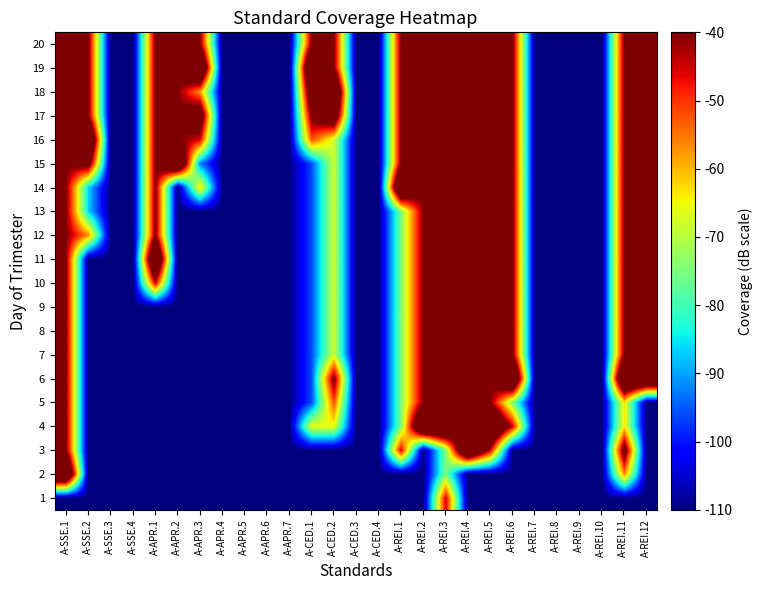

Reading left to right, extract all data points from this chart.

1: A-SSE.1=-110.0	A-SSE.2=-110.0	A-SSE.3=-110.0	A-SSE.4=-110.0	A-APR.1=-110.0	A-APR.2=-110.0	A-APR.3=-110.0	A-APR.4=-110.0	A-APR.5=-110.0	A-APR.6=-110.0	A-APR.7=-110.0	A-CED.1=-110.0	A-CED.2=-110.0	A-CED.3=-110.0	A-CED.4=-110.0	A-REI.1=-110.0	A-REI.2=-110.0	A-REI.3=-45.0	A-REI.4=-110.0	A-REI.5=-110.0	A-REI.6=-110.0	A-REI.7=-110.0	A-REI.8=-110.0	A-REI.9=-110.0	A-REI.10=-110.0	A-REI.11=-110.0	A-REI.12=-110.0
2: A-SSE.1=-10.0	A-SSE.2=-110.0	A-SSE.3=-110.0	A-SSE.4=-110.0	A-APR.1=-110.0	A-APR.2=-110.0	A-APR.3=-110.0	A-APR.4=-110.0	A-APR.5=-110.0	A-APR.6=-110.0	A-APR.7=-110.0	A-CED.1=-110.0	A-CED.2=-110.0	A-CED.3=-110.0	A-CED.4=-110.0	A-REI.1=-110.0	A-REI.2=-110.0	A-REI.3=-75.0	A-REI.4=-110.0	A-REI.5=-110.0	A-REI.6=-110.0	A-REI.7=-110.0	A-REI.8=-110.0	A-REI.9=-110.0	A-REI.10=-110.0	A-REI.11=-56.7	A-REI.12=-110.0
3: A-SSE.1=-40.0	A-SSE.2=-110.0	A-SSE.3=-110.0	A-SSE.4=-110.0	A-APR.1=-110.0	A-APR.2=-110.0	A-APR.3=-110.0	A-APR.4=-110.0	A-APR.5=-110.0	A-APR.6=-110.0	A-APR.7=-110.0	A-CED.1=-110.0	A-CED.2=-110.0	A-CED.3=-110.0	A-CED.4=-110.0	A-REI.1=-45.0	A-REI.2=-110.0	A-REI.3=-75.0	A-REI.4=-10.0	A-REI.5=-45.0	A-REI.6=-110.0	A-REI.7=-110.0	A-REI.8=-110.0	A-REI.9=-110.0	A-REI.10=-110.0	A-REI.11=-33.3	A-REI.12=-110.0
4: A-SSE.1=-40.0	A-SSE.2=-110.0	A-SSE.3=-110.0	A-SSE.4=-110.0	A-APR.1=-110.0	A-APR.2=-110.0	A-APR.3=-110.0	A-APR.4=-110.0	A-APR.5=-110.0	A-APR.6=-110.0	A-APR.7=-110.0	A-CED.1=-66.0	A-CED.2=-66.0	A-CED.3=-110.0	A-CED.4=-110.0	A-REI.1=-75.0	A-REI.2=-10.0	A-REI.3=-10.0	A-REI.4=-40.0	A-REI.5=-10.0	A-REI.6=-45.0	A-REI.7=-110.0	A-REI.8=-110.0	A-REI.9=-110.0	A-REI.10=-110.0	A-REI.11=-63.3	A-REI.12=-110.0
5: A-SSE.1=-40.0	A-SSE.2=-110.0	A-SSE.3=-110.0	A-SSE.4=-110.0	A-APR.1=-110.0	A-APR.2=-110.0	A-APR.3=-110.0	A-APR.4=-110.0	A-APR.5=-110.0	A-APR.6=-110.0	A-APR.7=-110.0	A-CED.1=-96.0	A-CED.2=-52.0	A-CED.3=-110.0	A-CED.4=-110.0	A-REI.1=-75.0	A-REI.2=-40.0	A-REI.3=-40.0	A-REI.4=-40.0	A-REI.5=-40.0	A-REI.6=-75.0	A-REI.7=-110.0	A-REI.8=-110.0	A-REI.9=-110.0	A-REI.10=-110.0	A-REI.11=-63.3	A-REI.12=-110.0
6: A-SSE.1=-40.0	A-SSE.2=-110.0	A-SSE.3=-110.0	A-SSE.4=-110.0	A-APR.1=-110.0	A-APR.2=-110.0	A-APR.3=-110.0	A-APR.4=-110.0	A-APR.5=-110.0	A-APR.6=-110.0	A-APR.7=-110.0	A-CED.1=-96.0	A-CED.2=-38.0	A-CED.3=-110.0	A-CED.4=-110.0	A-REI.1=-75.0	A-REI.2=-40.0	A-REI.3=-40.0	A-REI.4=-40.0	A-REI.5=-40.0	A-REI.6=-10.0	A-REI.7=-110.0	A-REI.8=-110.0	A-REI.9=-110.0	A-REI.10=-110.0	A-REI.11=-10.0	A-REI.12=-10.0
7: A-SSE.1=-40.0	A-SSE.2=-110.0	A-SSE.3=-110.0	A-SSE.4=-110.0	A-APR.1=-110.0	A-APR.2=-110.0	A-APR.3=-110.0	A-APR.4=-110.0	A-APR.5=-110.0	A-APR.6=-110.0	A-APR.7=-110.0	A-CED.1=-96.0	A-CED.2=-68.0	A-CED.3=-110.0	A-CED.4=-110.0	A-REI.1=-75.0	A-REI.2=-40.0	A-REI.3=-40.0	A-REI.4=-40.0	A-REI.5=-40.0	A-REI.6=-40.0	A-REI.7=-110.0	A-REI.8=-110.0	A-REI.9=-110.0	A-REI.10=-110.0	A-REI.11=-40.0	A-REI.12=-40.0
8: A-SSE.1=-40.0	A-SSE.2=-110.0	A-SSE.3=-110.0	A-SSE.4=-110.0	A-APR.1=-110.0	A-APR.2=-110.0	A-APR.3=-110.0	A-APR.4=-110.0	A-APR.5=-110.0	A-APR.6=-110.0	A-APR.7=-110.0	A-CED.1=-96.0	A-CED.2=-68.0	A-CED.3=-110.0	A-CED.4=-110.0	A-REI.1=-75.0	A-REI.2=-40.0	A-REI.3=-40.0	A-REI.4=-40.0	A-REI.5=-40.0	A-REI.6=-40.0	A-REI.7=-110.0	A-REI.8=-110.0	A-REI.9=-110.0	A-REI.10=-110.0	A-REI.11=-40.0	A-REI.12=-40.0
9: A-SSE.1=-40.0	A-SSE.2=-110.0	A-SSE.3=-110.0	A-SSE.4=-110.0	A-APR.1=-110.0	A-APR.2=-110.0	A-APR.3=-110.0	A-APR.4=-110.0	A-APR.5=-110.0	A-APR.6=-110.0	A-APR.7=-110.0	A-CED.1=-96.0	A-CED.2=-68.0	A-CED.3=-110.0	A-CED.4=-110.0	A-REI.1=-75.0	A-REI.2=-40.0	A-REI.3=-40.0	A-REI.4=-40.0	A-REI.5=-40.0	A-REI.6=-40.0	A-REI.7=-110.0	A-REI.8=-110.0	A-REI.9=-110.0	A-REI.10=-110.0	A-REI.11=-40.0	A-REI.12=-40.0
10: A-SSE.1=-40.0	A-SSE.2=-110.0	A-SSE.3=-110.0	A-SSE.4=-110.0	A-APR.1=-45.0	A-APR.2=-110.0	A-APR.3=-110.0	A-APR.4=-110.0	A-APR.5=-110.0	A-APR.6=-110.0	A-APR.7=-110.0	A-CED.1=-96.0	A-CED.2=-68.0	A-CED.3=-110.0	A-CED.4=-110.0	A-REI.1=-75.0	A-REI.2=-40.0	A-REI.3=-40.0	A-REI.4=-40.0	A-REI.5=-40.0	A-REI.6=-40.0	A-REI.7=-110.0	A-REI.8=-110.0	A-REI.9=-110.0	A-REI.10=-110.0	A-REI.11=-40.0	A-REI.12=-40.0
11: A-SSE.1=-40.0	A-SSE.2=-110.0	A-SSE.3=-110.0	A-SSE.4=-110.0	A-APR.1=-10.0	A-APR.2=-110.0	A-APR.3=-110.0	A-APR.4=-110.0	A-APR.5=-110.0	A-APR.6=-110.0	A-APR.7=-110.0	A-CED.1=-96.0	A-CED.2=-68.0	A-CED.3=-110.0	A-CED.4=-110.0	A-REI.1=-75.0	A-REI.2=-40.0	A-REI.3=-40.0	A-REI.4=-40.0	A-REI.5=-40.0	A-REI.6=-40.0	A-REI.7=-110.0	A-REI.8=-110.0	A-REI.9=-110.0	A-REI.10=-110.0	A-REI.11=-40.0	A-REI.12=-40.0
12: A-SSE.1=-40.0	A-SSE.2=-56.7	A-SSE.3=-110.0	A-SSE.4=-110.0	A-APR.1=-40.0	A-APR.2=-110.0	A-APR.3=-110.0	A-APR.4=-110.0	A-APR.5=-110.0	A-APR.6=-110.0	A-APR.7=-110.0	A-CED.1=-96.0	A-CED.2=-68.0	A-CED.3=-110.0	A-CED.4=-110.0	A-REI.1=-75.0	A-REI.2=-40.0	A-REI.3=-40.0	A-REI.4=-40.0	A-REI.5=-40.0	A-REI.6=-40.0	A-REI.7=-110.0	A-REI.8=-110.0	A-REI.9=-110.0	A-REI.10=-110.0	A-REI.11=-40.0	A-REI.12=-40.0
13: A-SSE.1=-40.0	A-SSE.2=-86.7	A-SSE.3=-110.0	A-SSE.4=-110.0	A-APR.1=-40.0	A-APR.2=-110.0	A-APR.3=-110.0	A-APR.4=-110.0	A-APR.5=-110.0	A-APR.6=-110.0	A-APR.7=-110.0	A-CED.1=-96.0	A-CED.2=-68.0	A-CED.3=-110.0	A-CED.4=-110.0	A-REI.1=-75.0	A-REI.2=-40.0	A-REI.3=-40.0	A-REI.4=-40.0	A-REI.5=-40.0	A-REI.6=-40.0	A-REI.7=-110.0	A-REI.8=-110.0	A-REI.9=-110.0	A-REI.10=-110.0	A-REI.11=-40.0	A-REI.12=-40.0
14: A-SSE.1=-40.0	A-SSE.2=-86.7	A-SSE.3=-110.0	A-SSE.4=-110.0	A-APR.1=-40.0	A-APR.2=-110.0	A-APR.3=-62.5	A-APR.4=-110.0	A-APR.5=-110.0	A-APR.6=-110.0	A-APR.7=-110.0	A-CED.1=-96.0	A-CED.2=-68.0	A-CED.3=-110.0	A-CED.4=-110.0	A-REI.1=-10.0	A-REI.2=-40.0	A-REI.3=-40.0	A-REI.4=-40.0	A-REI.5=-40.0	A-REI.6=-40.0	A-REI.7=-110.0	A-REI.8=-110.0	A-REI.9=-110.0	A-REI.10=-110.0	A-REI.11=-40.0	A-REI.12=-40.0
15: A-SSE.1=-40.0	A-SSE.2=-33.3	A-SSE.3=-110.0	A-SSE.4=-110.0	A-APR.1=-40.0	A-APR.2=-10.0	A-APR.3=-92.5	A-APR.4=-110.0	A-APR.5=-110.0	A-APR.6=-110.0	A-APR.7=-110.0	A-CED.1=-96.0	A-CED.2=-68.0	A-CED.3=-110.0	A-CED.4=-110.0	A-REI.1=-40.0	A-REI.2=-40.0	A-REI.3=-40.0	A-REI.4=-40.0	A-REI.5=-40.0	A-REI.6=-40.0	A-REI.7=-110.0	A-REI.8=-110.0	A-REI.9=-110.0	A-REI.10=-110.0	A-REI.11=-40.0	A-REI.12=-40.0
16: A-SSE.1=-40.0	A-SSE.2=-10.0	A-SSE.3=-110.0	A-SSE.4=-110.0	A-APR.1=-40.0	A-APR.2=-40.0	A-APR.3=-45.0	A-APR.4=-110.0	A-APR.5=-110.0	A-APR.6=-110.0	A-APR.7=-110.0	A-CED.1=-52.0	A-CED.2=-68.0	A-CED.3=-110.0	A-CED.4=-110.0	A-REI.1=-40.0	A-REI.2=-40.0	A-REI.3=-40.0	A-REI.4=-40.0	A-REI.5=-40.0	A-REI.6=-40.0	A-REI.7=-110.0	A-REI.8=-110.0	A-REI.9=-110.0	A-REI.10=-110.0	A-REI.11=-40.0	A-REI.12=-40.0
17: A-SSE.1=-40.0	A-SSE.2=-40.0	A-SSE.3=-110.0	A-SSE.4=-110.0	A-APR.1=-40.0	A-APR.2=-40.0	A-APR.3=-27.5	A-APR.4=-110.0	A-APR.5=-110.0	A-APR.6=-110.0	A-APR.7=-110.0	A-CED.1=-38.0	A-CED.2=-24.0	A-CED.3=-110.0	A-CED.4=-110.0	A-REI.1=-40.0	A-REI.2=-40.0	A-REI.3=-40.0	A-REI.4=-40.0	A-REI.5=-40.0	A-REI.6=-40.0	A-REI.7=-110.0	A-REI.8=-110.0	A-REI.9=-110.0	A-REI.10=-110.0	A-REI.11=-40.0	A-REI.12=-40.0
18: A-SSE.1=-40.0	A-SSE.2=-40.0	A-SSE.3=-110.0	A-SSE.4=-110.0	A-APR.1=-40.0	A-APR.2=-40.0	A-APR.3=-57.5	A-APR.4=-110.0	A-APR.5=-110.0	A-APR.6=-110.0	A-APR.7=-110.0	A-CED.1=-24.0	A-CED.2=-10.0	A-CED.3=-110.0	A-CED.4=-110.0	A-REI.1=-40.0	A-REI.2=-40.0	A-REI.3=-40.0	A-REI.4=-40.0	A-REI.5=-40.0	A-REI.6=-40.0	A-REI.7=-110.0	A-REI.8=-110.0	A-REI.9=-110.0	A-REI.10=-110.0	A-REI.11=-40.0	A-REI.12=-40.0
19: A-SSE.1=-40.0	A-SSE.2=-40.0	A-SSE.3=-110.0	A-SSE.4=-110.0	A-APR.1=-40.0	A-APR.2=-40.0	A-APR.3=-10.0	A-APR.4=-110.0	A-APR.5=-110.0	A-APR.6=-110.0	A-APR.7=-110.0	A-CED.1=-10.0	A-CED.2=-40.0	A-CED.3=-110.0	A-CED.4=-110.0	A-REI.1=-40.0	A-REI.2=-40.0	A-REI.3=-40.0	A-REI.4=-40.0	A-REI.5=-40.0	A-REI.6=-40.0	A-REI.7=-110.0	A-REI.8=-110.0	A-REI.9=-110.0	A-REI.10=-110.0	A-REI.11=-40.0	A-REI.12=-40.0
20: A-SSE.1=-40.0	A-SSE.2=-40.0	A-SSE.3=-110.0	A-SSE.4=-110.0	A-APR.1=-40.0	A-APR.2=-40.0	A-APR.3=-40.0	A-APR.4=-110.0	A-APR.5=-110.0	A-APR.6=-110.0	A-APR.7=-110.0	A-CED.1=-40.0	A-CED.2=-40.0	A-CED.3=-110.0	A-CED.4=-110.0	A-REI.1=-40.0	A-REI.2=-40.0	A-REI.3=-40.0	A-REI.4=-40.0	A-REI.5=-40.0	A-REI.6=-40.0	A-REI.7=-110.0	A-REI.8=-110.0	A-REI.9=-110.0	A-REI.10=-110.0	A-REI.11=-40.0	A-REI.12=-40.0